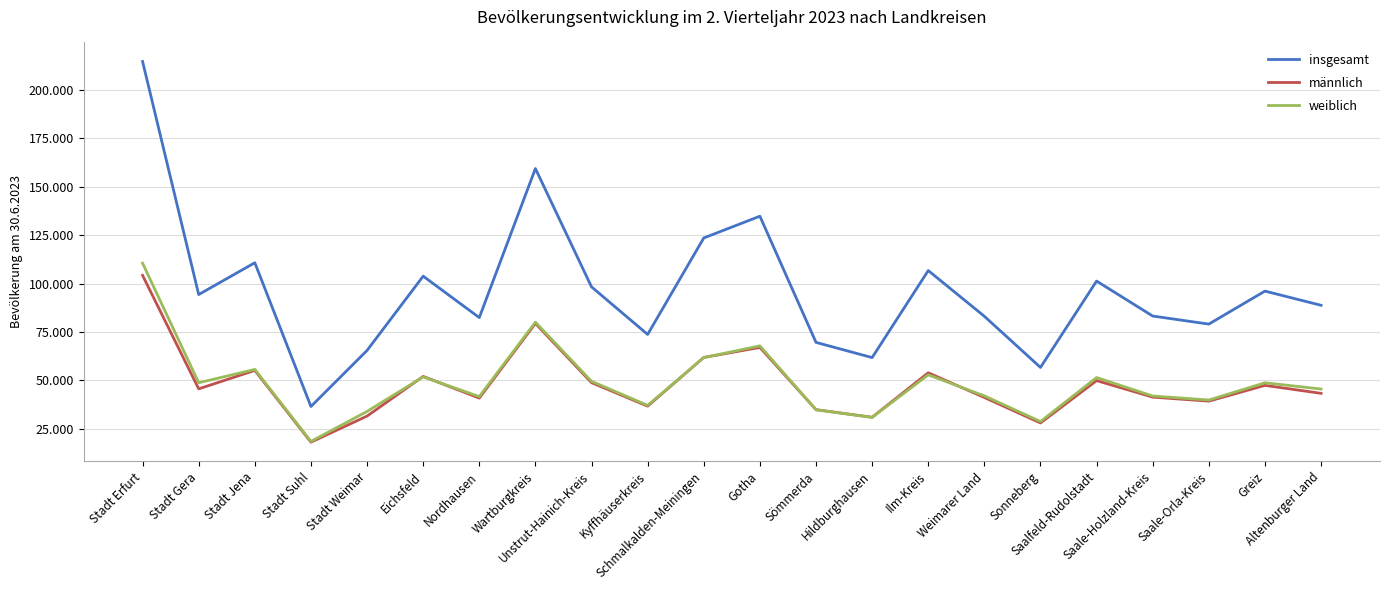

What is the value of the weiblich point at the 12th from the left?

67811